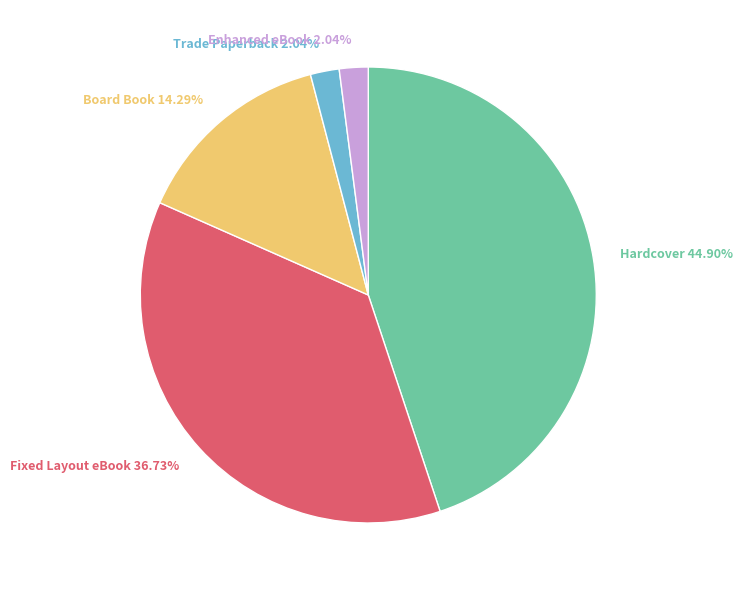

The Trade Paperback slice represents 2% of the pie. True or false?

True